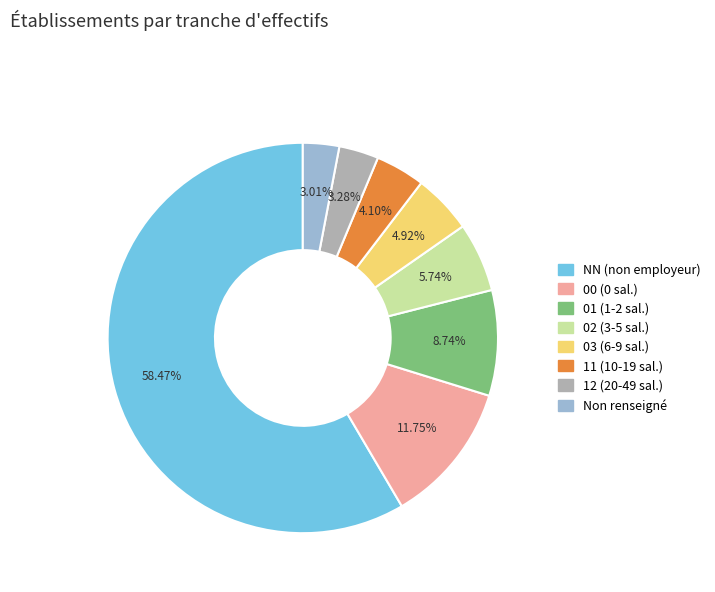

Which slice represents more than half of the pie?

NN (non employeur)